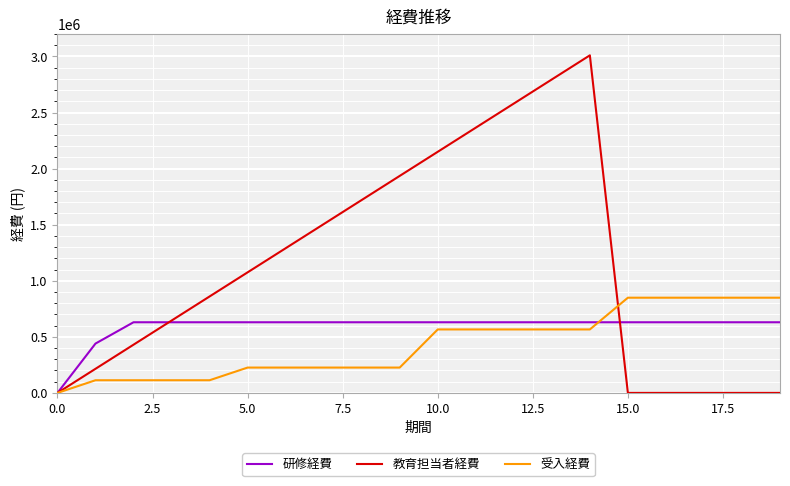

Which series has the widest spread of values?

教育担当者経費